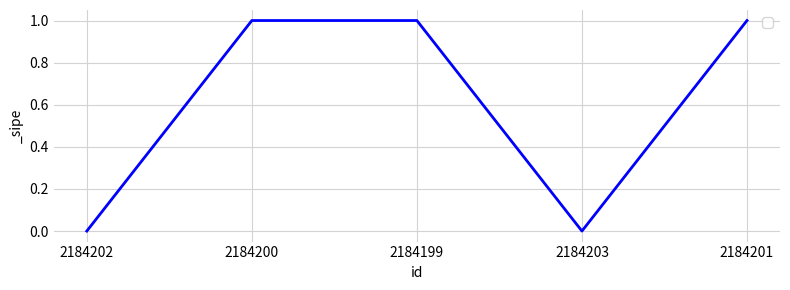

How many lines are shown in the chart?

1